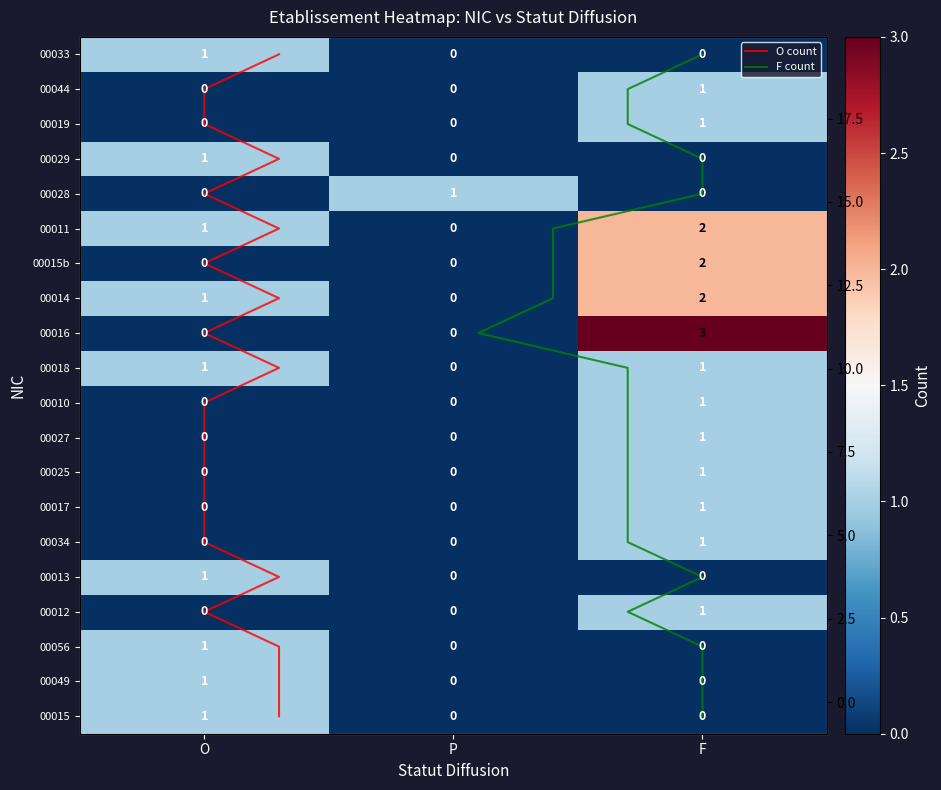

How many data points does each series have?

3